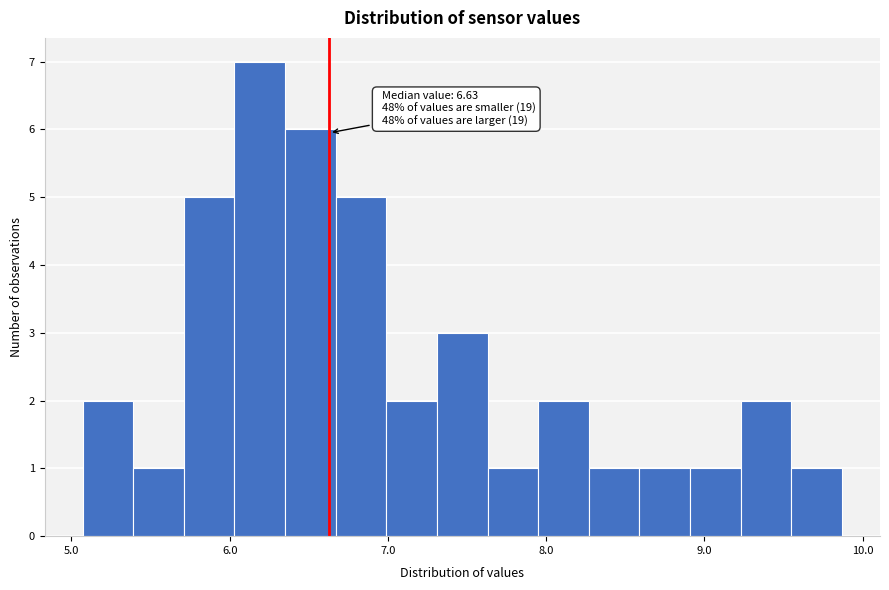

Read against the x-axis, roughly where is the centre of the tallest bar?

6.2